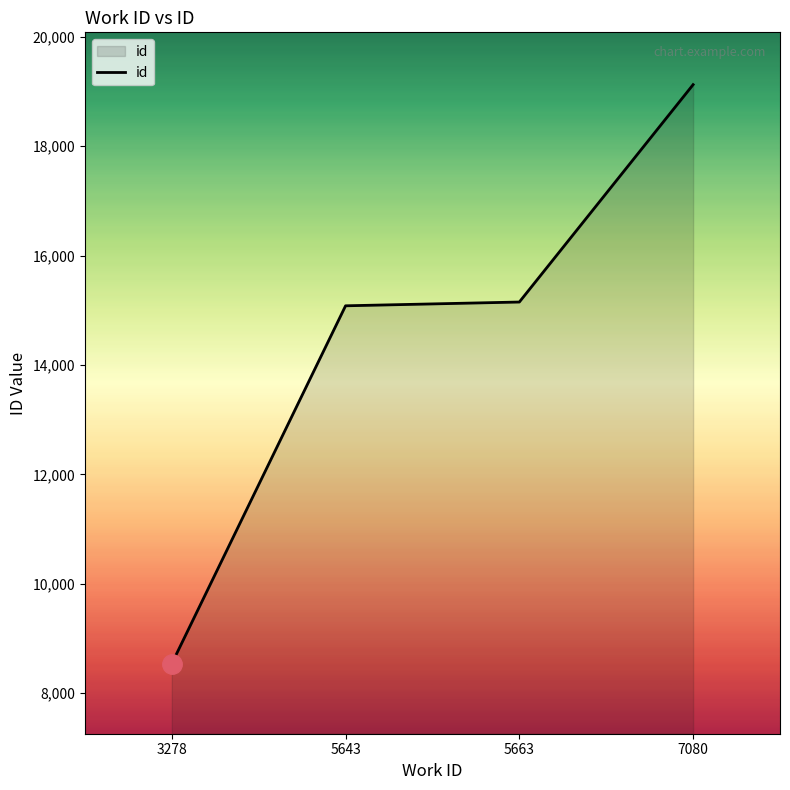

What value does the data have at 5643, to the nearest 100?

15100